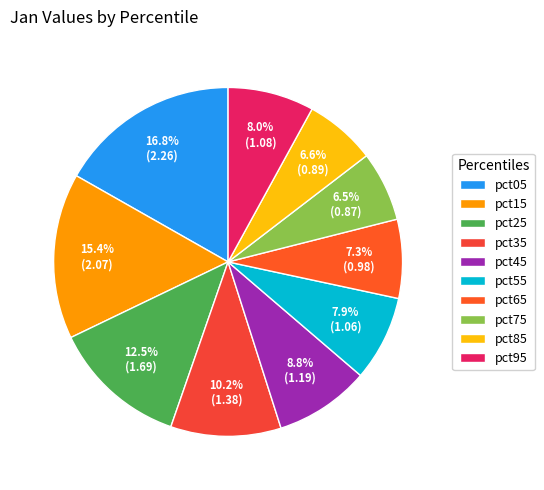

The pct95 slice represents 21% of the pie. True or false?

False